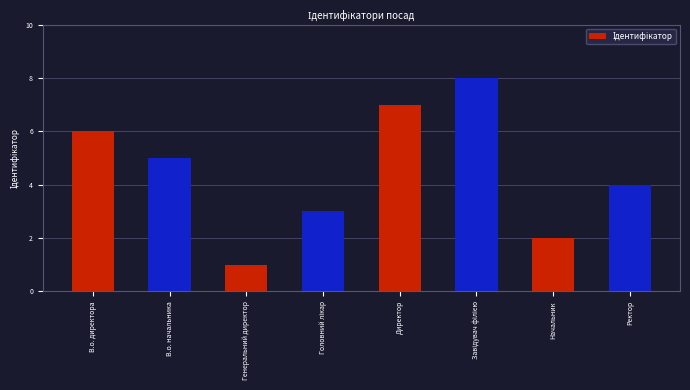

Approximately how many times larger is the value at Ректор compared to В.о. начальника?

0.8